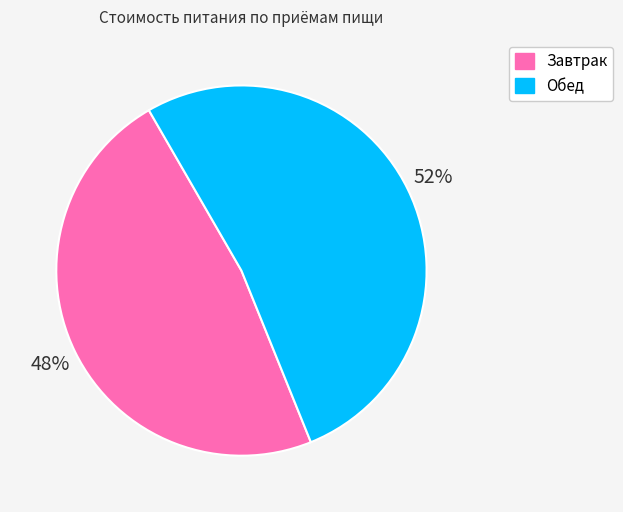

Is the sum of Обед and Завтрак greater than half?

Yes